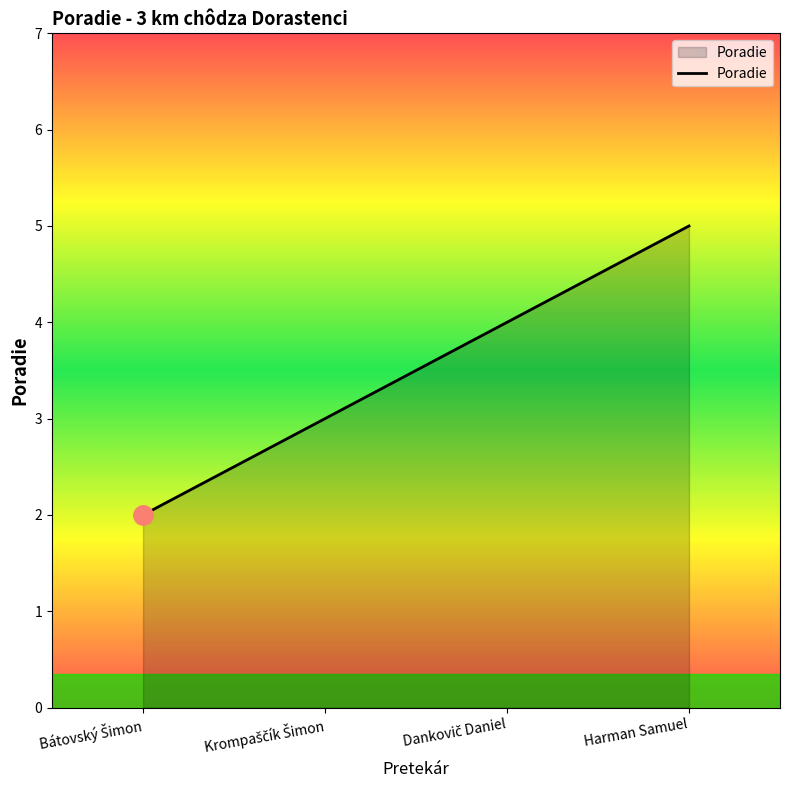

Reading left to right, extract all data points from this chart.

2	3	4	5